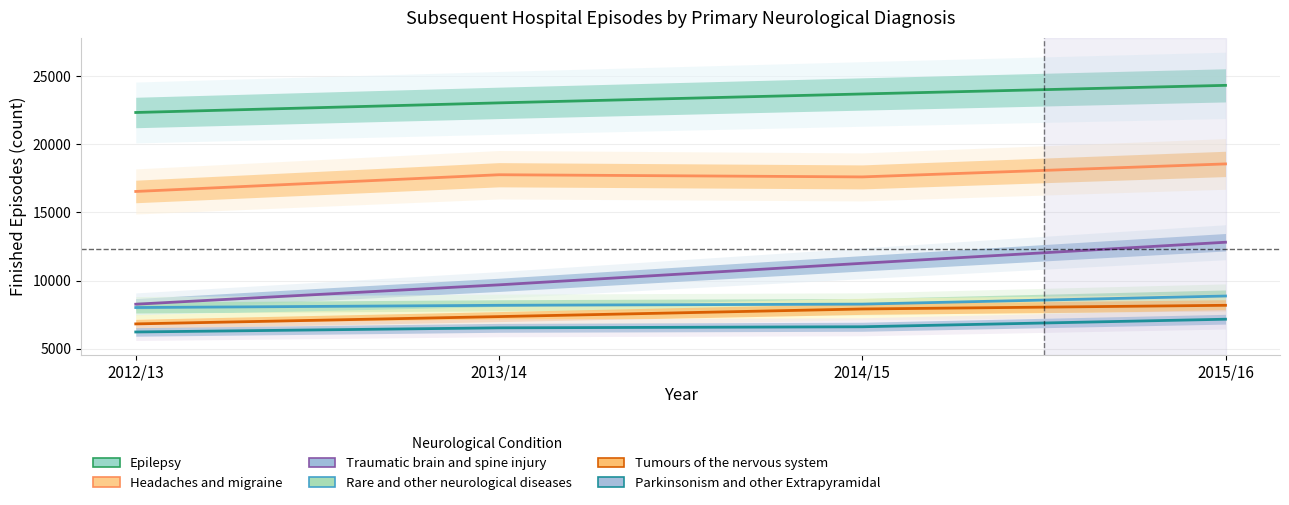

Reading right to left, what are all the values shown in this chart?

Epilepsy: 24325	23693	23040	22334
Headaches and migraine: 18562	17609	17768	16541
Traumatic brain and spine injury: 12817	11272	9692	8271
Rare and other neurological diseases: 8873	8277	8190	8027
Tumours of the nervous system: 8191	7921	7362	6826
Parkinsonism and other Extrapyramidal: 7170	6616	6538	6234